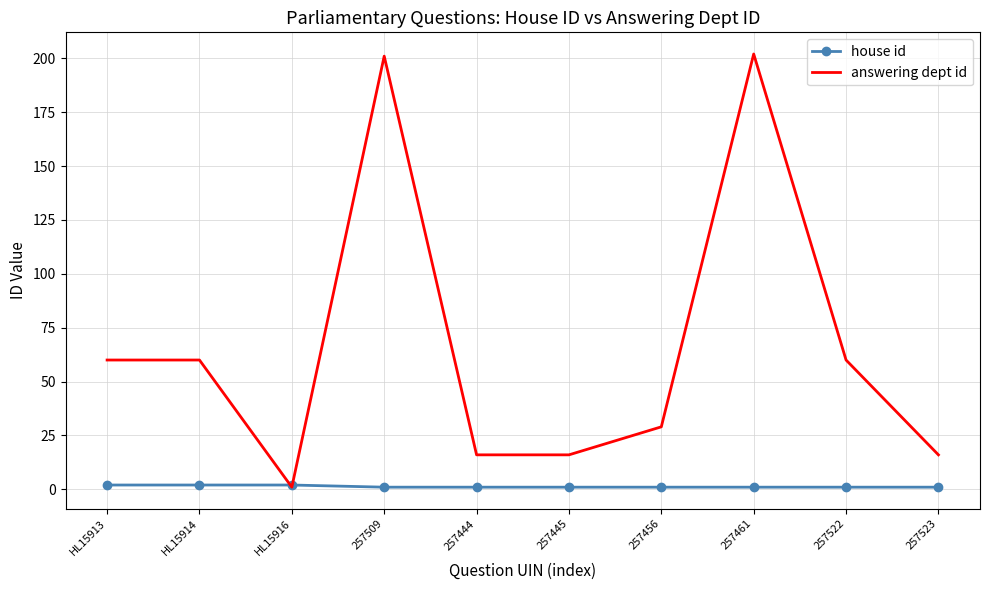

What position from the left is HL15914?

2